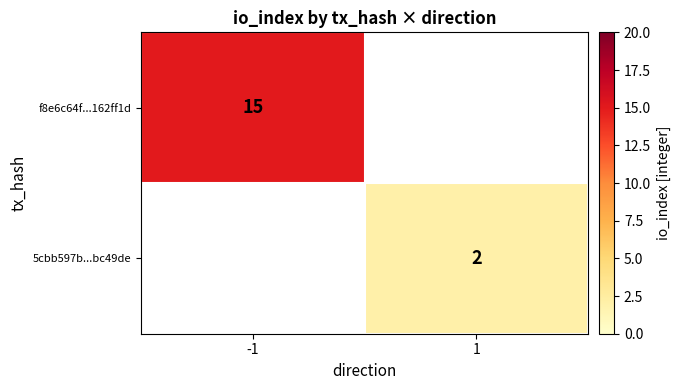

Which category has the highest value across all series?

-1